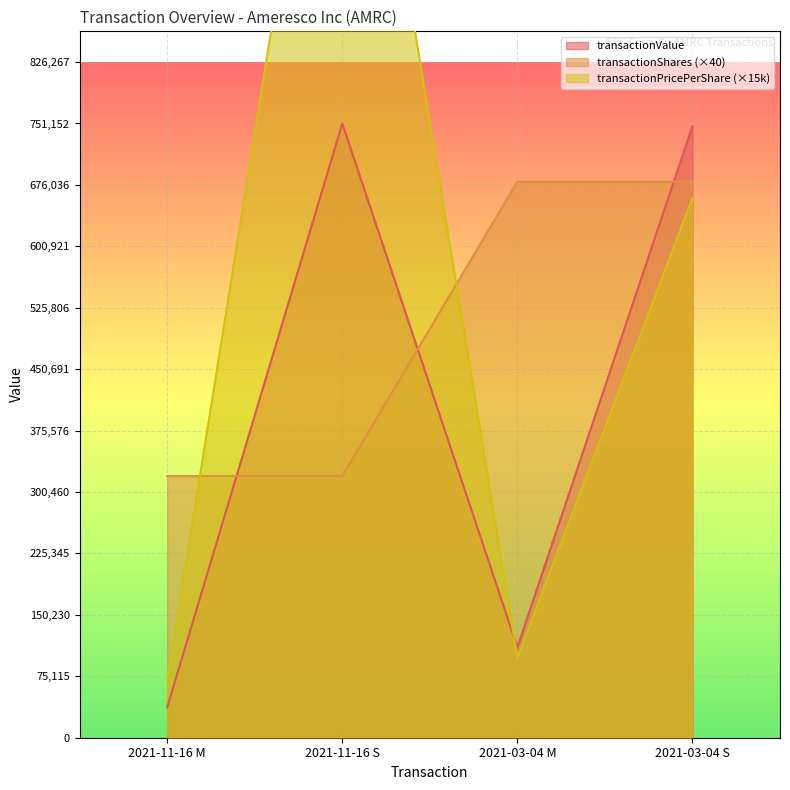

The value of transactionValue at 2021-11-16 S is 751152.0. True or false?

True